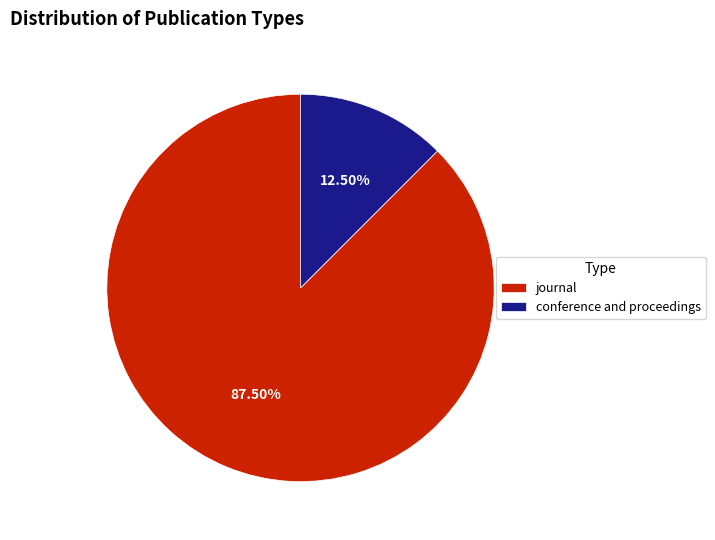

To the nearest percent, what is the difference between the largest and smallest slice percentages?

75%